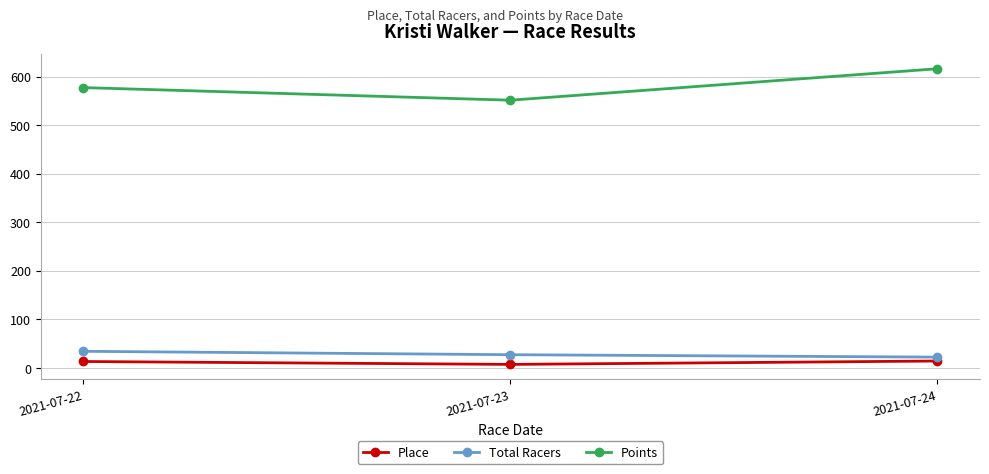

Rank the categories by Points value from highest to lowest.

2021-07-24, 2021-07-22, 2021-07-23